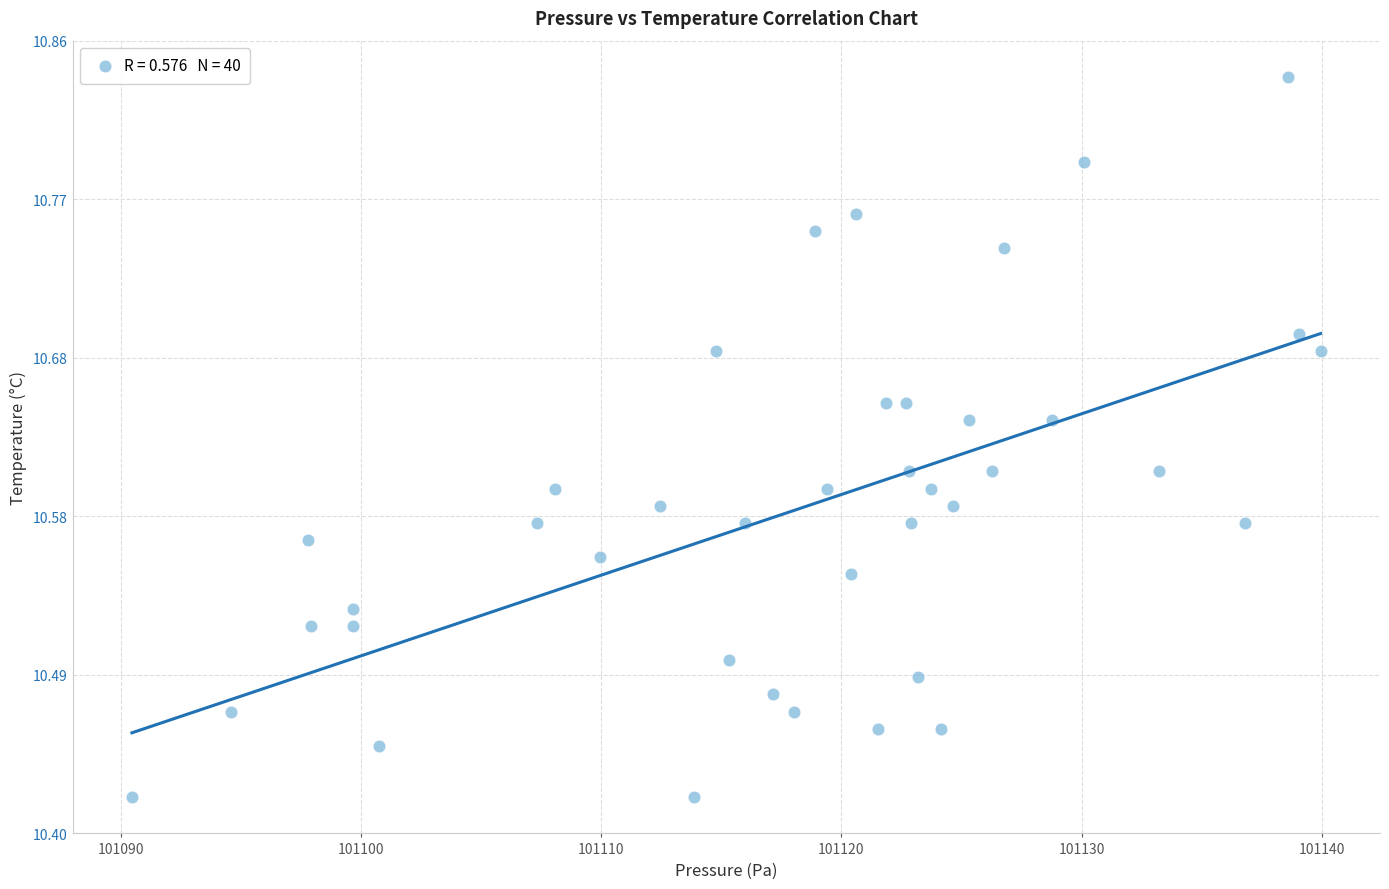

What is the range of X values (max minus min)?

49.5